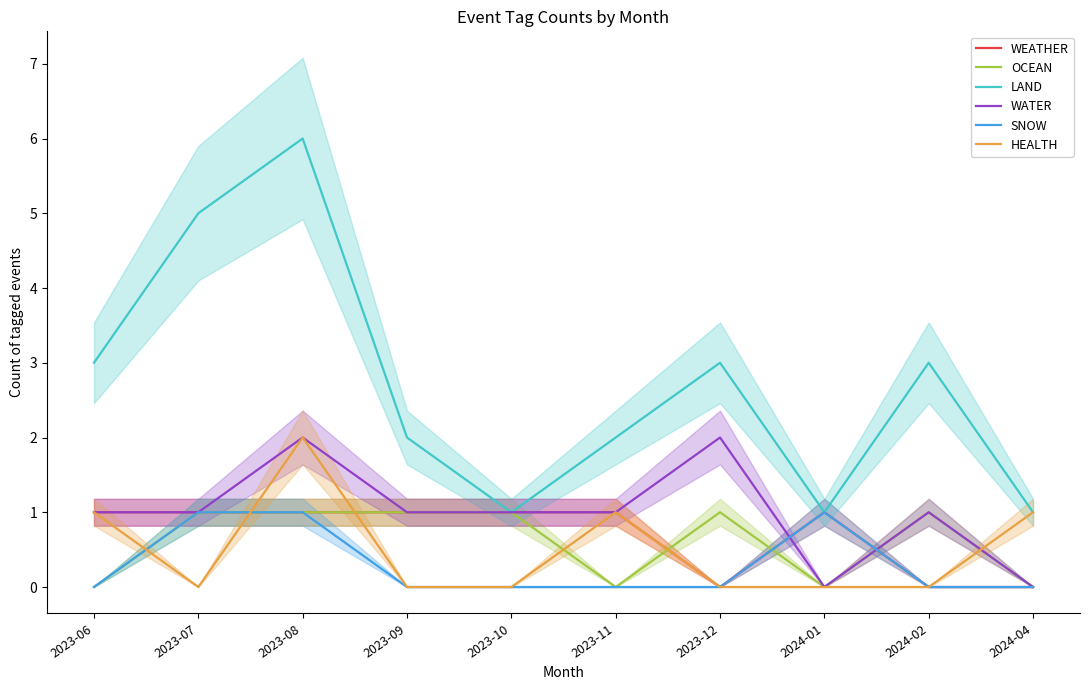

Count the WATER values in the range 1 to 2.

8